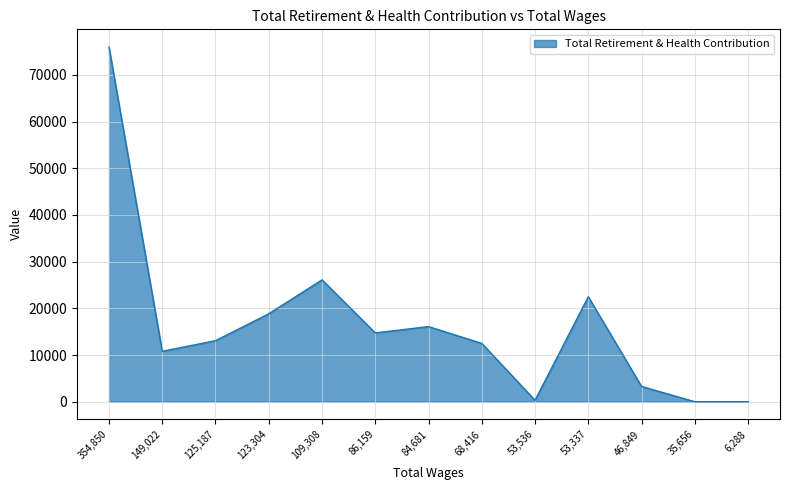

True or false: there are more than 2 points higher than both neighbors.

True